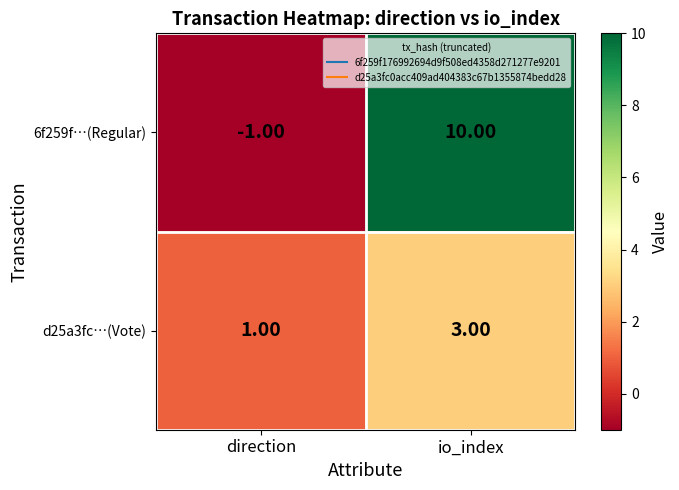

List the series in order of their overall mean, highest first.

6f259f…(Regular), d25a3fc…(Vote)